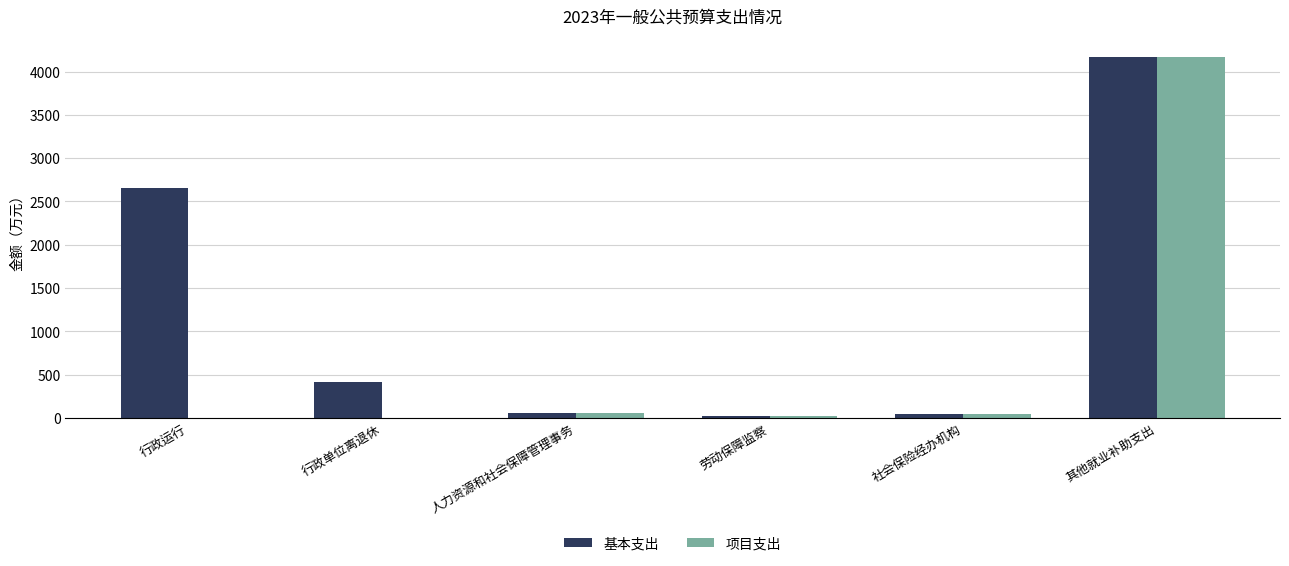

How many data points in 基本支出 are above 416?

3